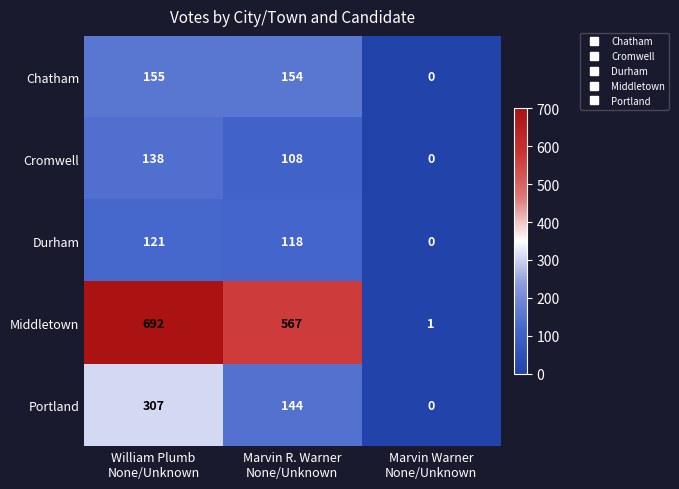

What is the maximum value for Chatham?

155